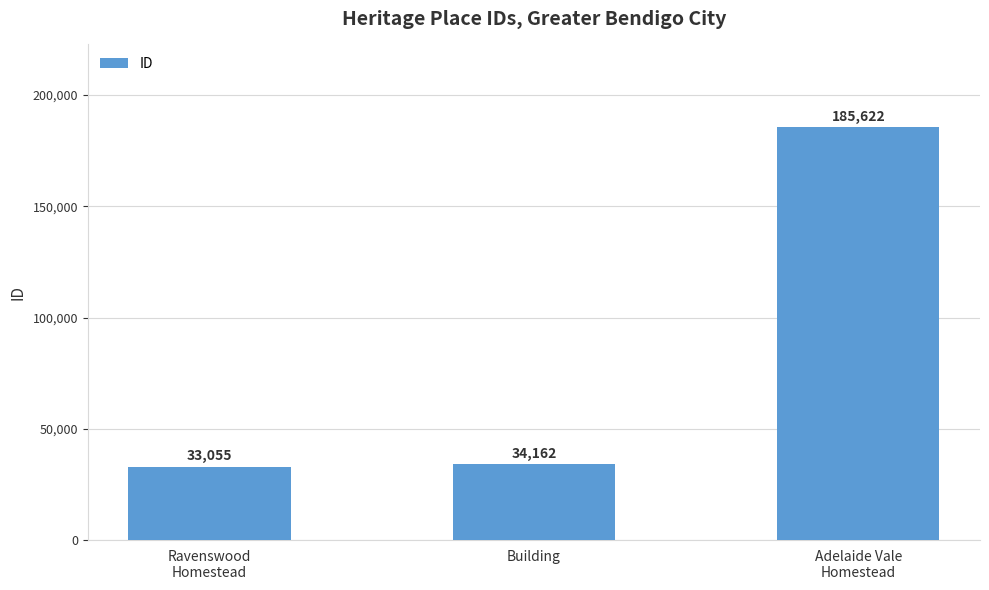

List the labels in order of value, largest first.

Adelaide Vale
Homestead, Building, Ravenswood
Homestead